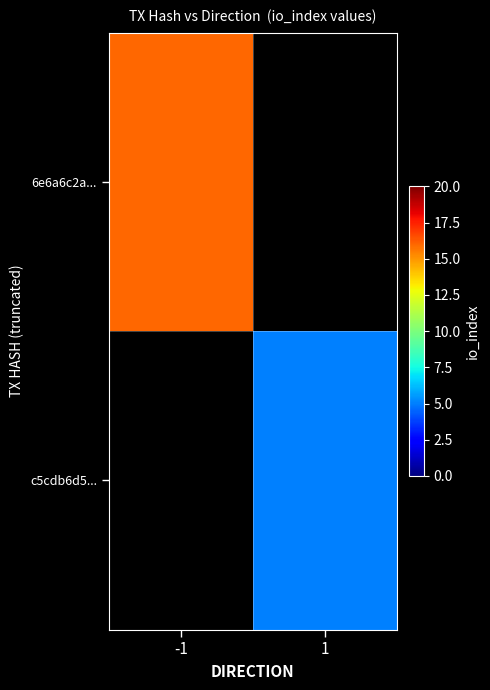

List the labels in order of c5cdb6d5... value, largest first.

-1, 1